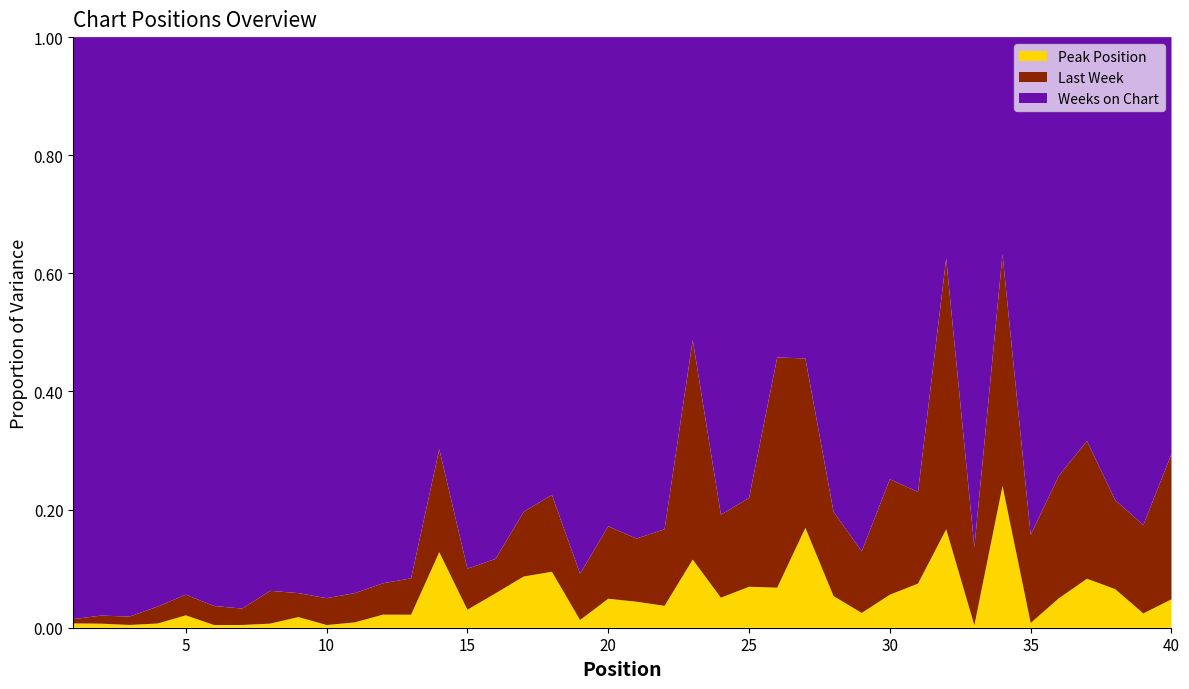

Reading left to right, transcribe all the data shown in this chart.

Peak Position: 1	1	1	1	3	1	1	1	4	1	2	5	5	11	7	13	15	16	3	8	7	6	9	13	12	4	23	9	6	10	13	16	1	30	2	12	16	13	5	9
Last Week: 1	2	3	4	5	7	6	8	9	10	11	12	14	15	16	13	19	22	18	20	17	21	29	36	26	23	39	24	25	35	27	44	32	49	37	50	45	30	31	46
Weeks on Chart: 135	143	209	135	135	209	209	135	209	209	209	209	208	60	207	197	139	131	209	135	135	135	40	207	135	32	74	135	209	134	134	36	209	46	209	179	132	156	171	132